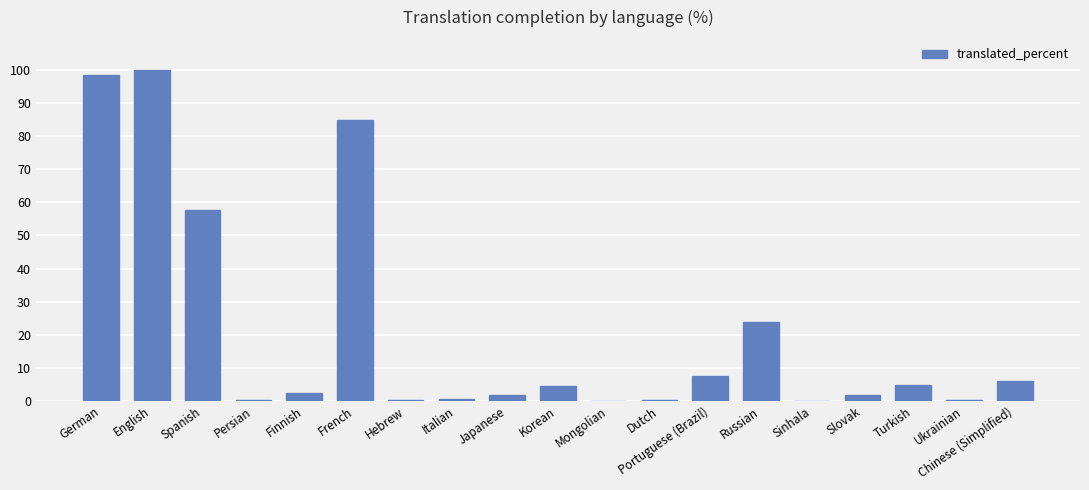

What is the maximum value shown in the chart?

100.0